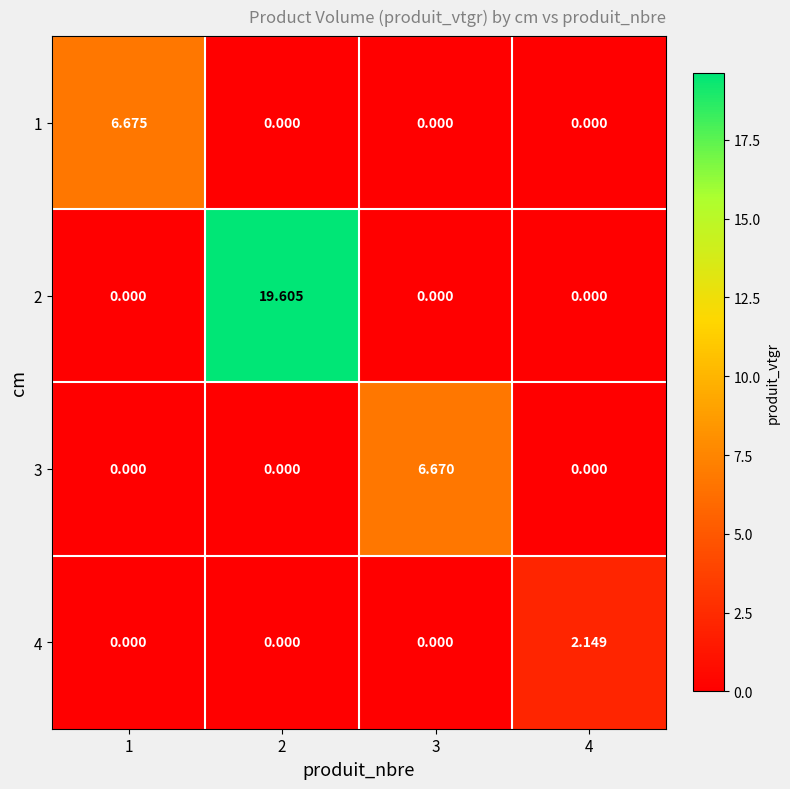

How many series are shown in this chart?

4